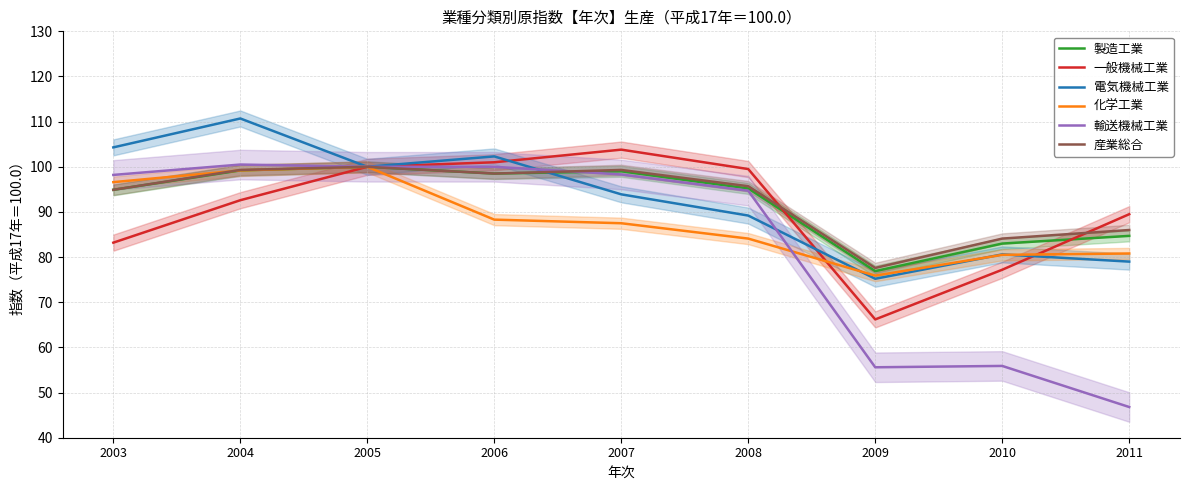

Reading left to right, extract all data points from this chart.

製造工業: 94.9	99.2	100.0	98.5	99.0	95.2	76.9	83.0	84.7
一般機械工業: 83.2	92.6	100.0	101.0	103.8	99.5	66.2	77.2	89.5
電気機械工業: 104.3	110.7	100.0	102.3	93.9	89.2	75.2	80.6	79.0
化学工業: 96.6	99.2	100.0	88.3	87.5	84.1	75.9	80.5	80.8
輸送機械工業: 98.2	100.5	100.0	100.0	98.3	94.7	55.6	55.9	46.8
産業総合: 94.9	99.3	100.0	98.5	99.3	95.7	77.6	84.1	86.0